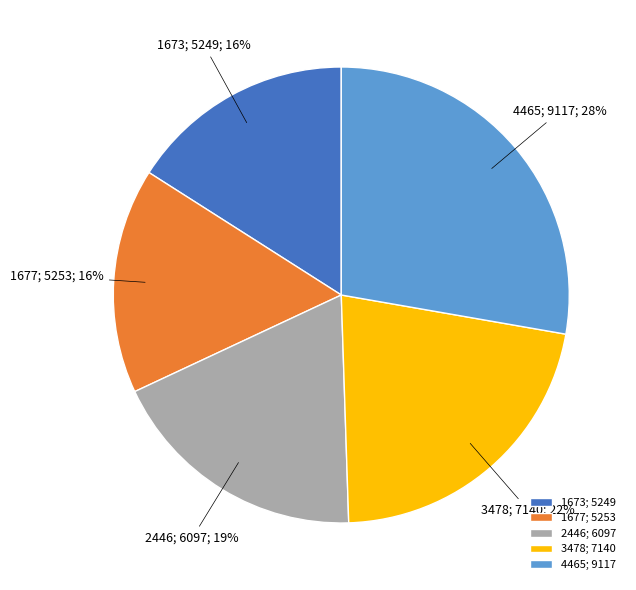

Count the number of slices in the pie.

5